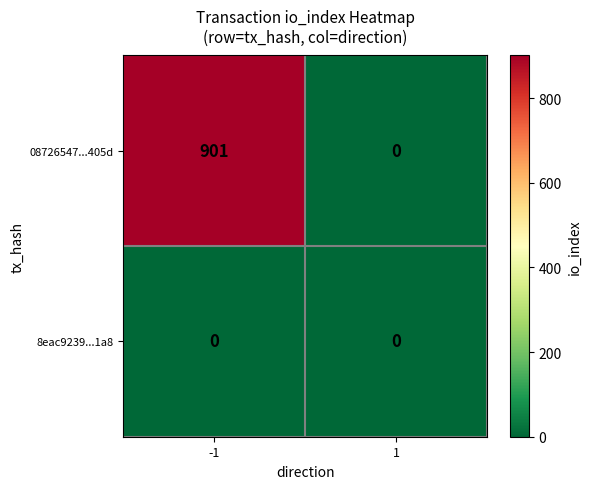

How many data points in 08726547...405d are less than 901?

1